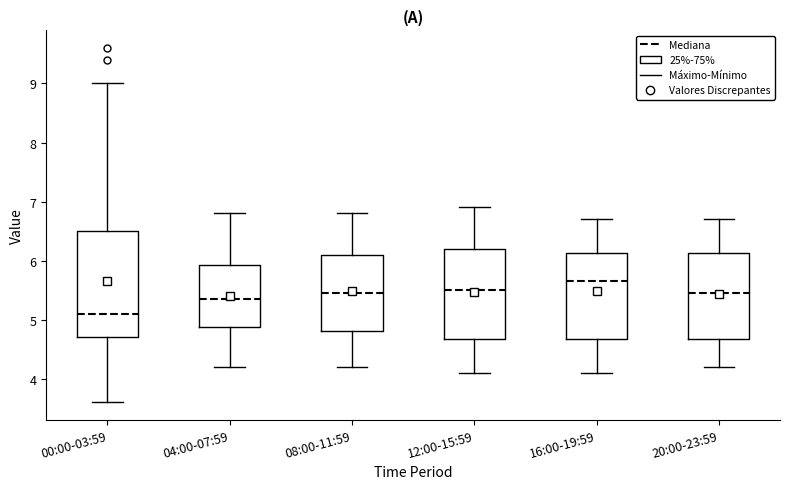

Reading left to right, read every box against the y-axis: the position of its median line, the range the box covers, and the ends of its whiskers. The values are not printed on the chart, so give them approximately, as read against the axis.

00:00-03:59: median 5.1, box 4.7 to 6.5, whiskers 3.6 to 9.0
04:00-07:59: median 5.4, box 4.9 to 5.9, whiskers 4.2 to 6.8
08:00-11:59: median 5.5, box 4.8 to 6.1, whiskers 4.2 to 6.8
12:00-15:59: median 5.5, box 4.7 to 6.2, whiskers 4.1 to 6.9
16:00-19:59: median 5.7, box 4.7 to 6.1, whiskers 4.1 to 6.7
20:00-23:59: median 5.5, box 4.7 to 6.1, whiskers 4.2 to 6.7